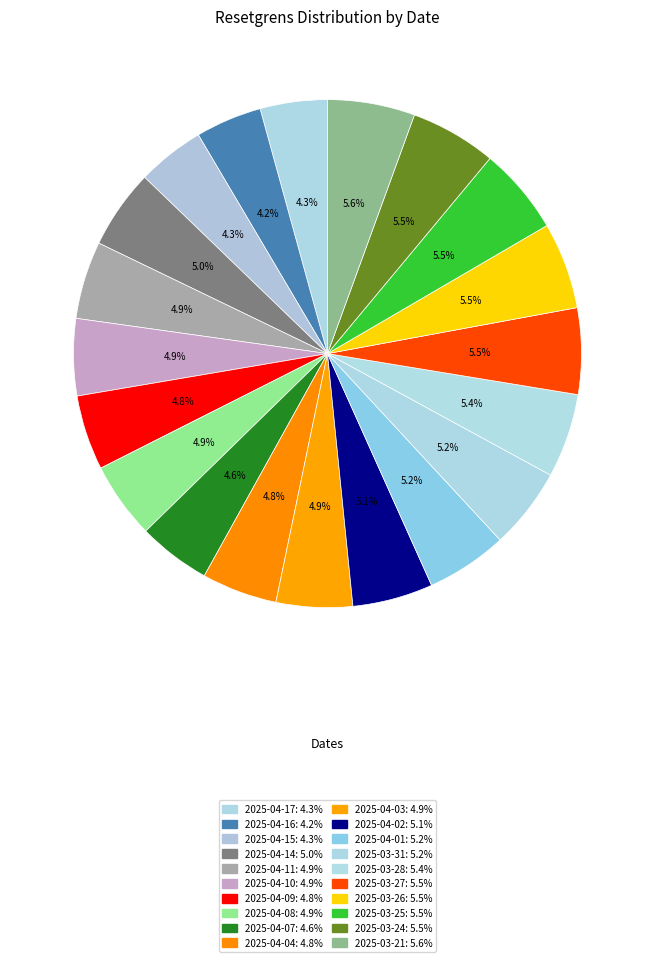

How many slices are in this pie chart?

20